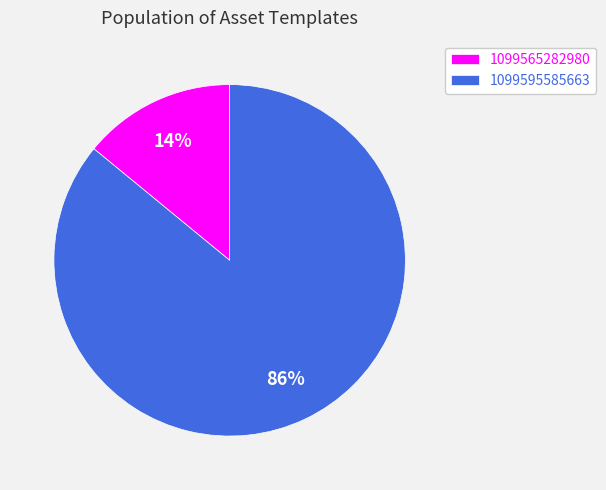

To the nearest percent, what is the difference between the 1099565282980 and 1099595585663 slice percentages?

72%